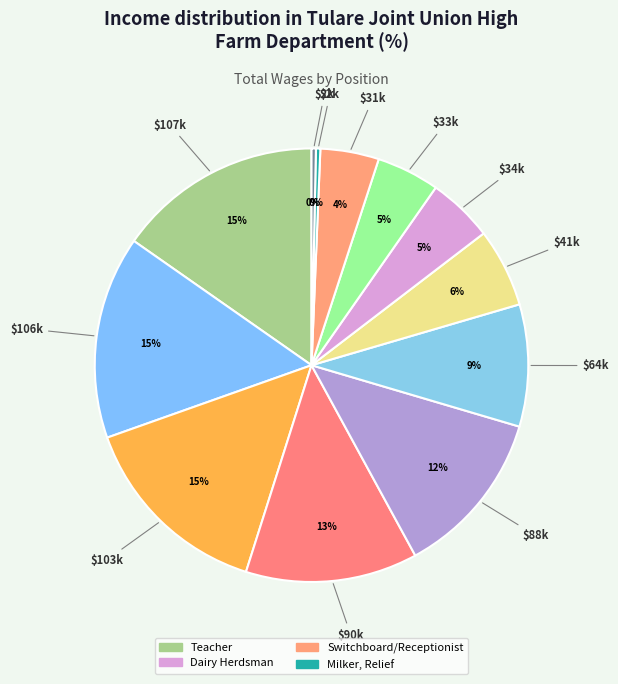

How many segments does this pie chart have?

12